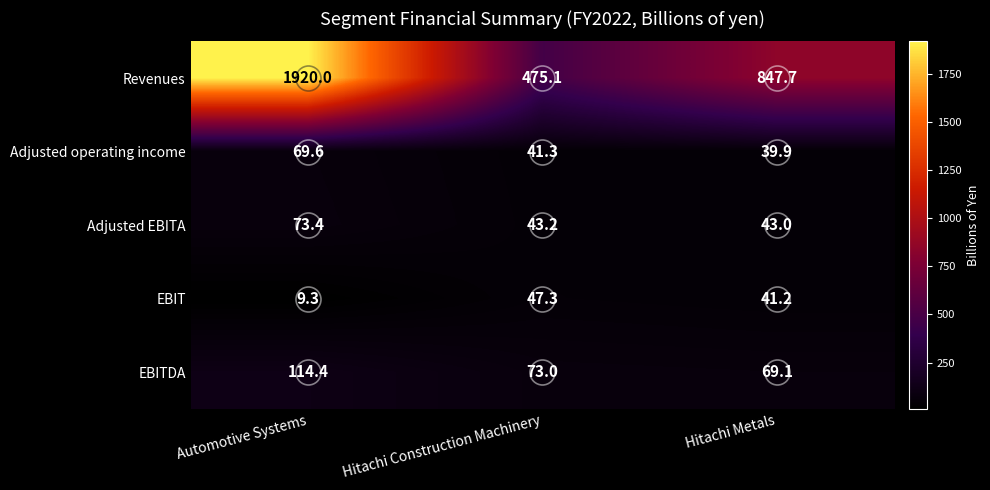

What is the maximum value shown in the chart?

1920.0